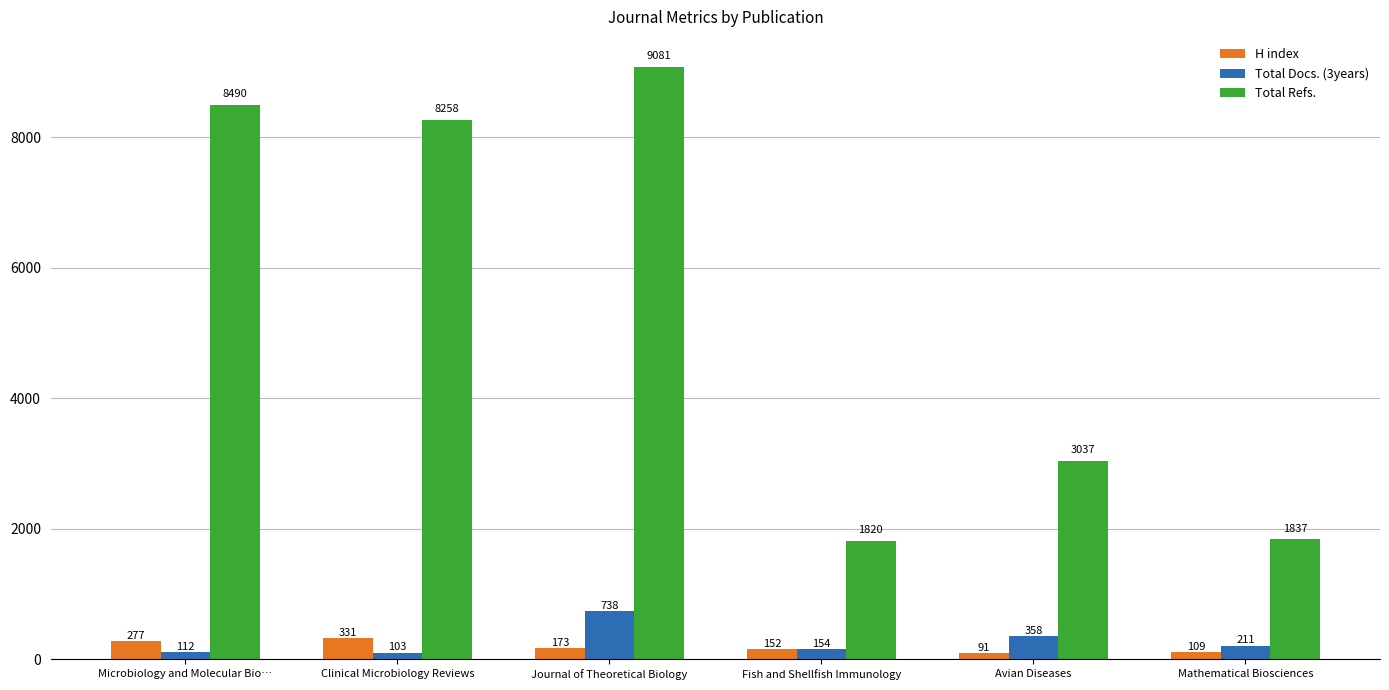

Reading left to right, list all the values displayed in this chart.

H index: Microbiology and Molecular Bio…=277	Clinical Microbiology Reviews=331	Journal of Theoretical Biology=173	Fish and Shellfish Immunology=152	Avian Diseases=91	Mathematical Biosciences=109
Total Docs. (3years): Microbiology and Molecular Bio…=112	Clinical Microbiology Reviews=103	Journal of Theoretical Biology=738	Fish and Shellfish Immunology=154	Avian Diseases=358	Mathematical Biosciences=211
Total Refs.: Microbiology and Molecular Bio…=8490	Clinical Microbiology Reviews=8258	Journal of Theoretical Biology=9081	Fish and Shellfish Immunology=1820	Avian Diseases=3037	Mathematical Biosciences=1837